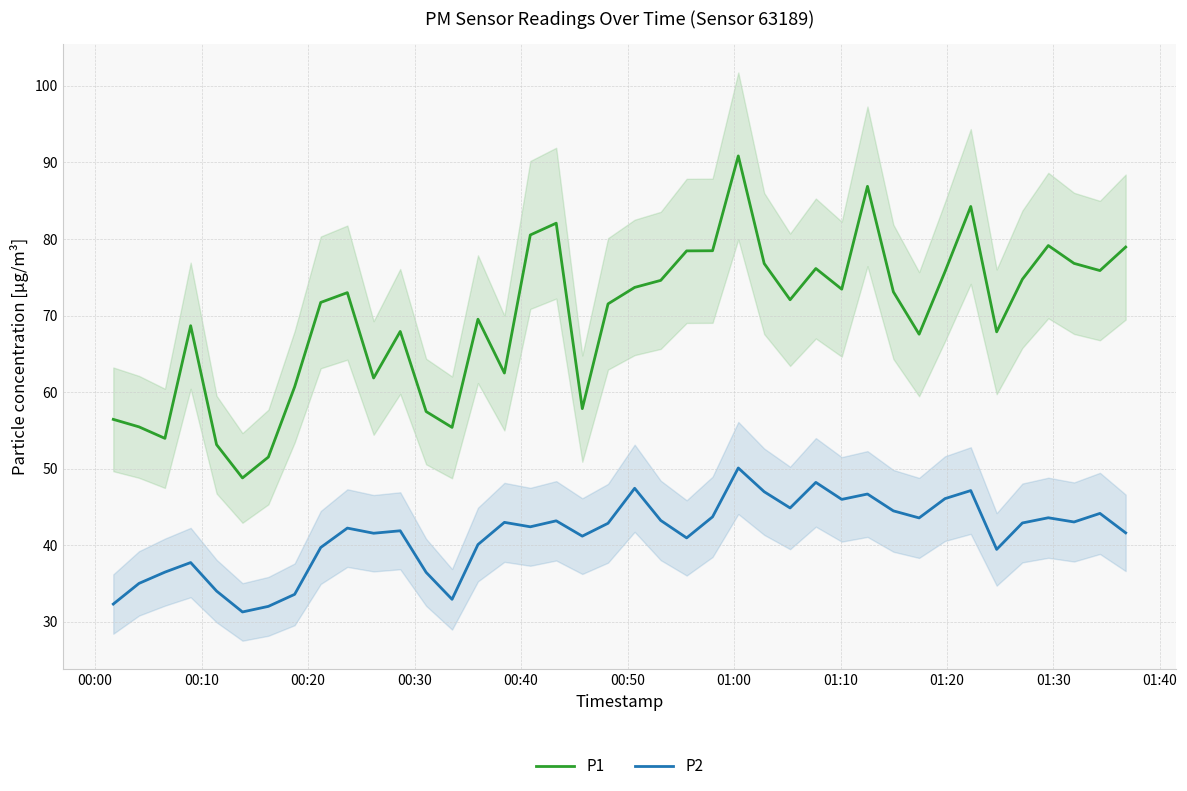

Does the chart have visible grid lines?

Yes